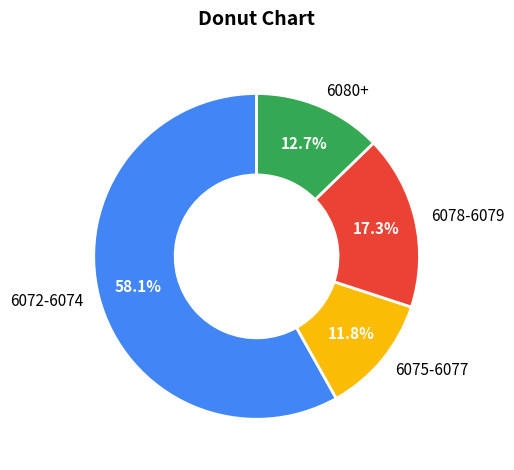

Is there any slice that represents more than half of the pie?

Yes